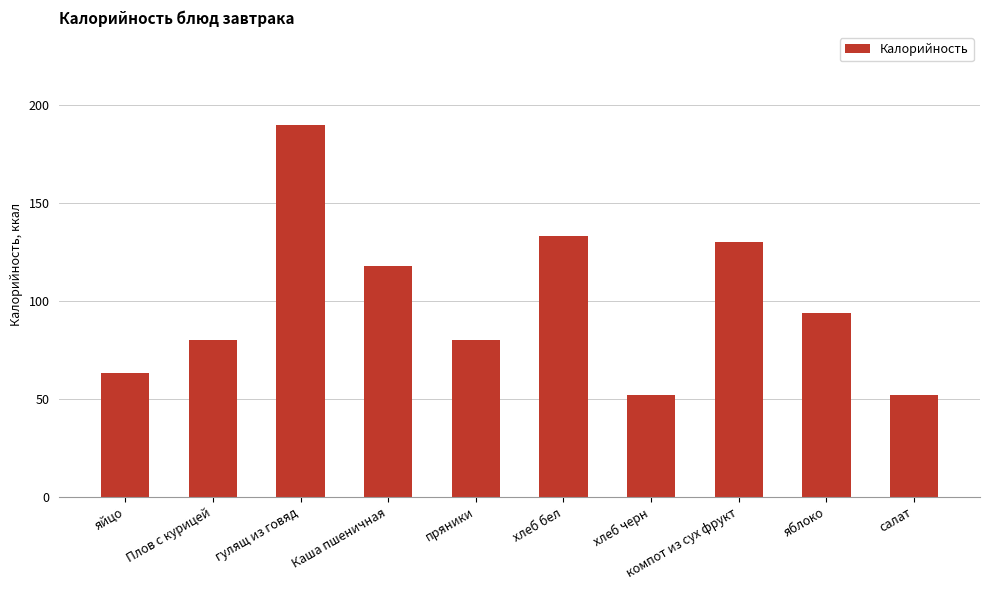

What is the change in value from гулящ из говяд to салат?

-138